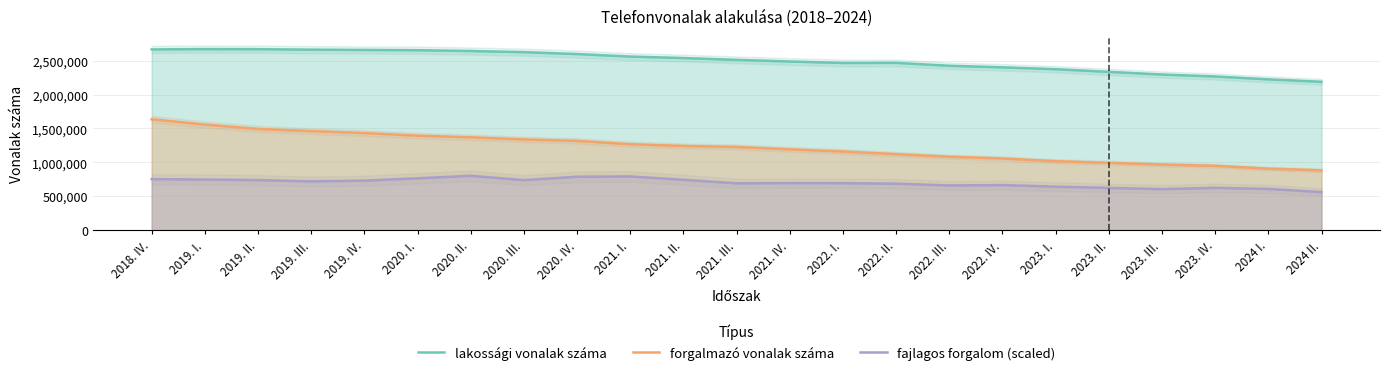

What is the minimum value for fajlagos forgalom (scaled)?

561227.3